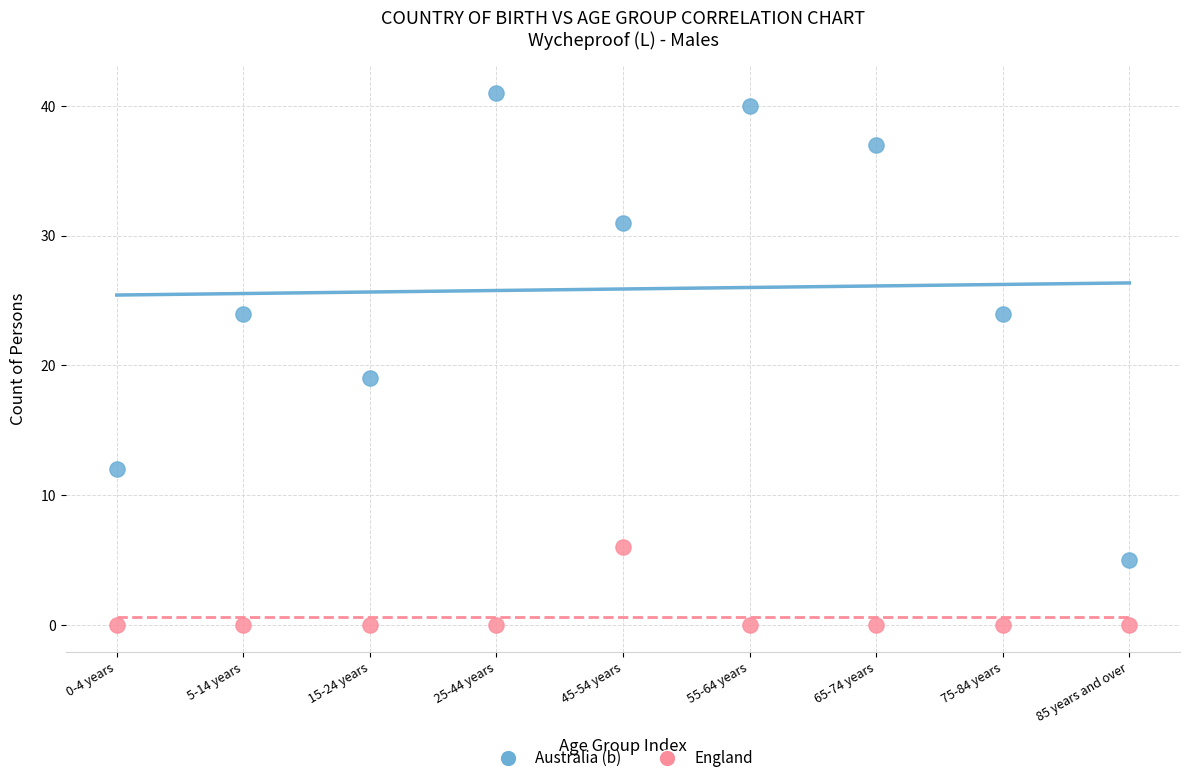

Which series has the largest Y range (max minus min)?

Australia (b)